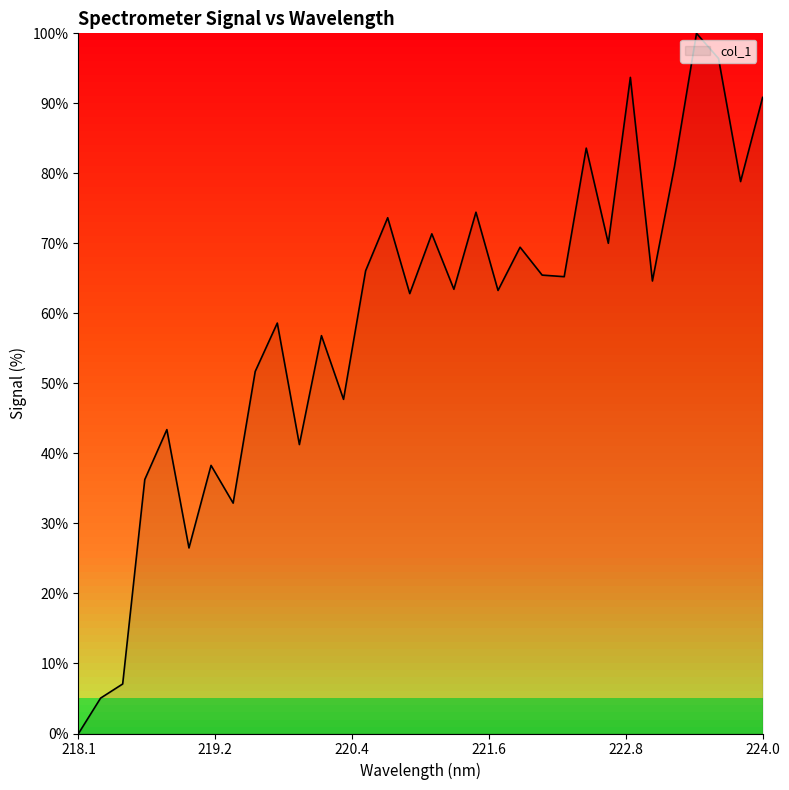

What is the difference between the maximum and minimum values?

100.0